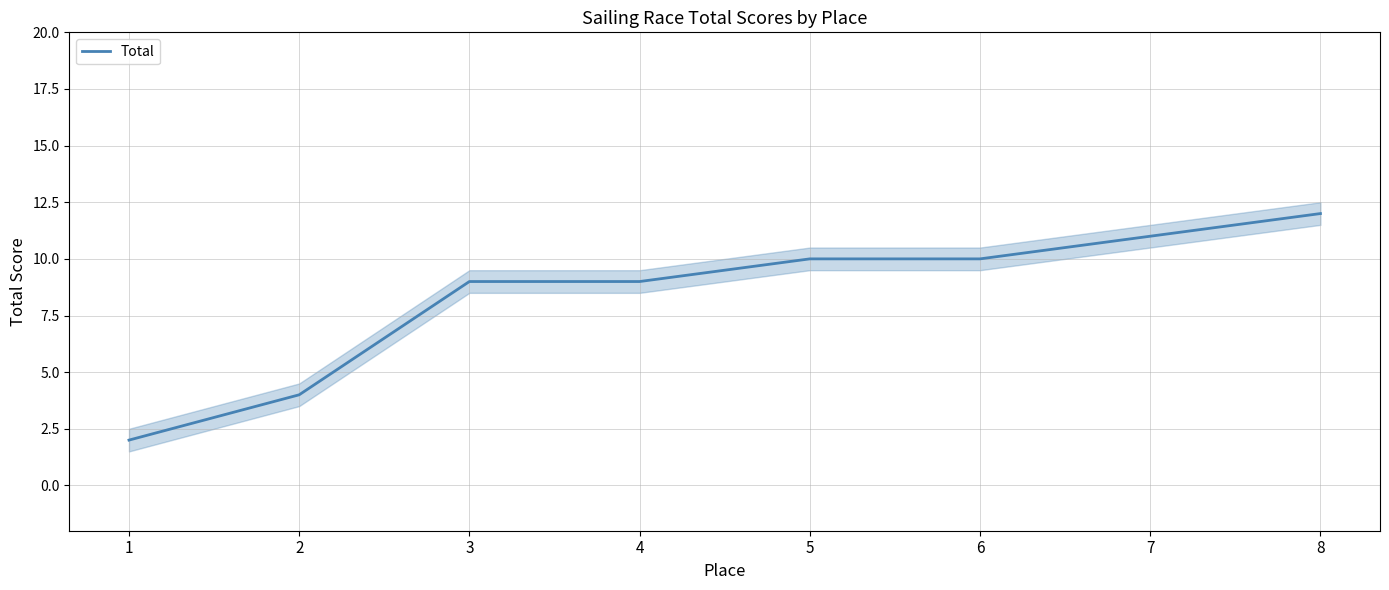

How many values are between 9 and 11?

5